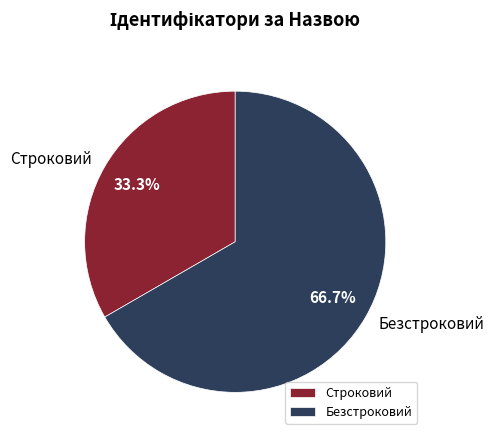

How many slices are in this pie chart?

2